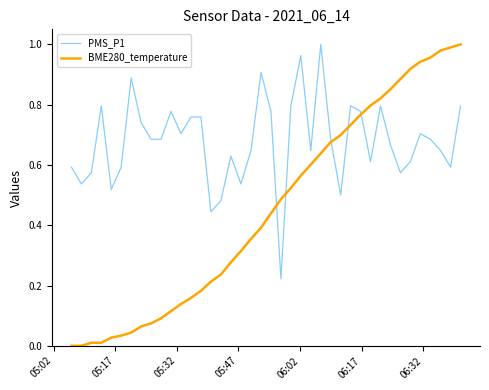

At how many categories does at least one series exceed 0?

40